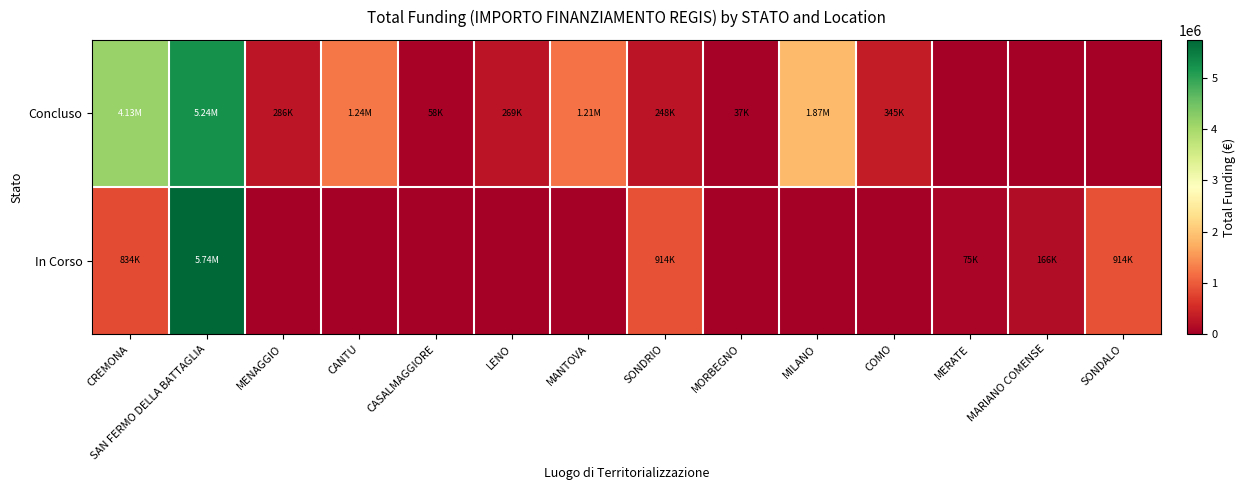

Which series has the largest total across all categories?

Concluso